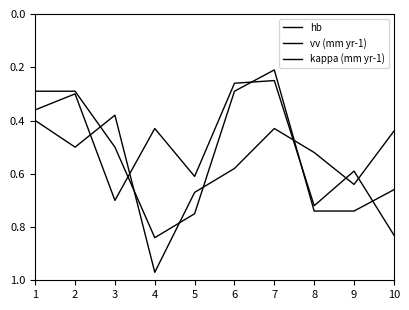

How many lines are shown in the chart?

3